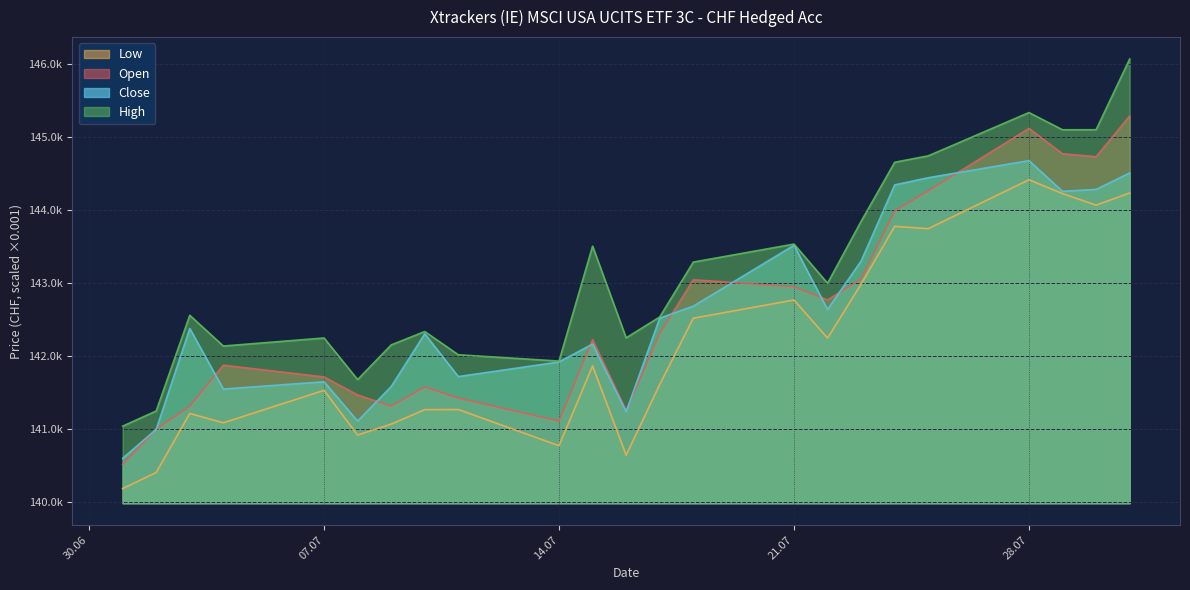

True or false: Open has a value of 253204 at 03.07.2025.

False